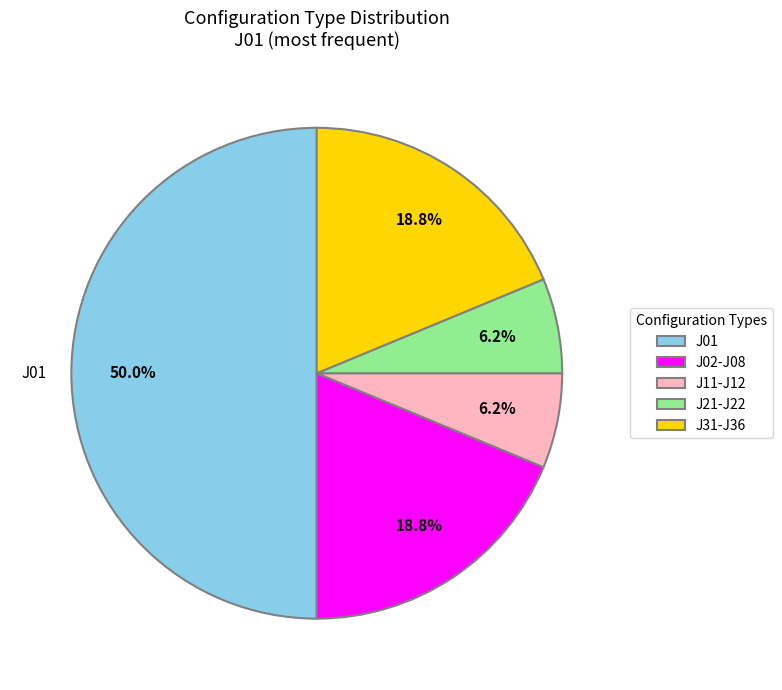

Does J31-J36 account for over 50% of the chart?

No